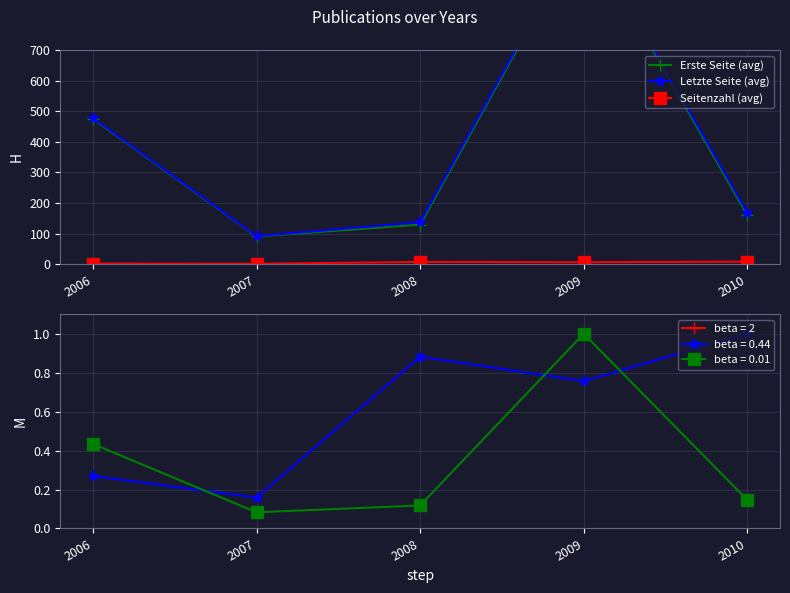

At how many categories does at least one series exceed 1088?

1